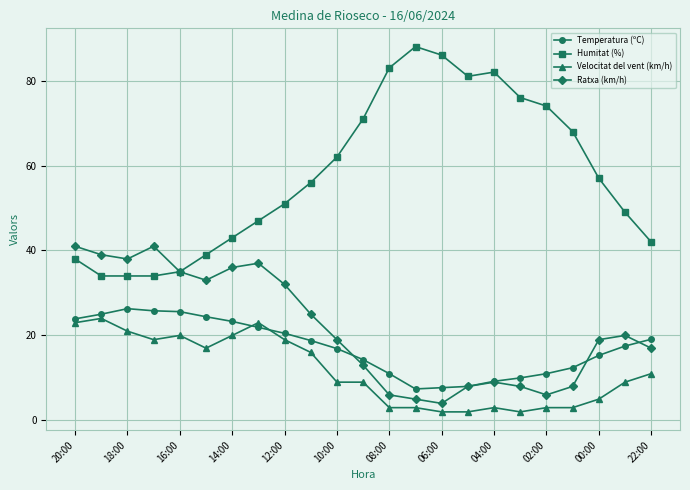

What is the minimum value shown in the chart?

2.0